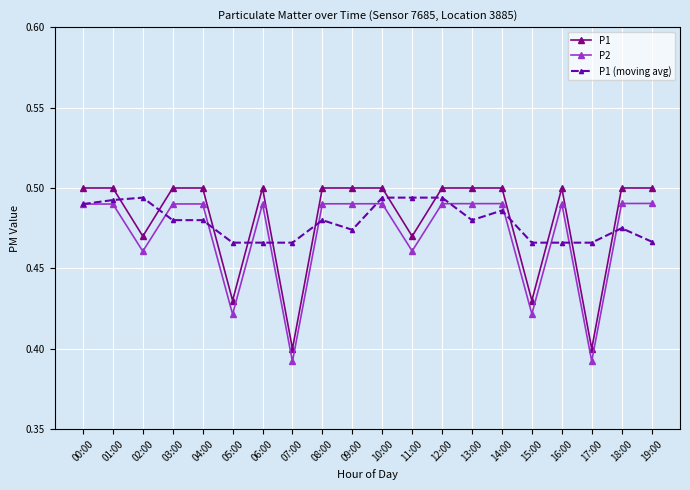

At which category does P2 reach its first local valley?

02:00